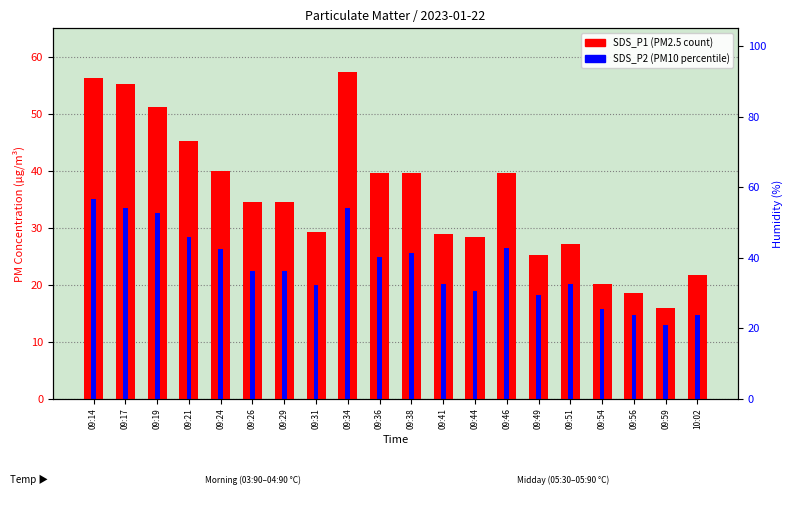

Is the value of SDS_P1 at 09:26 greater than the value of SDS_P2 at 10:02?

Yes